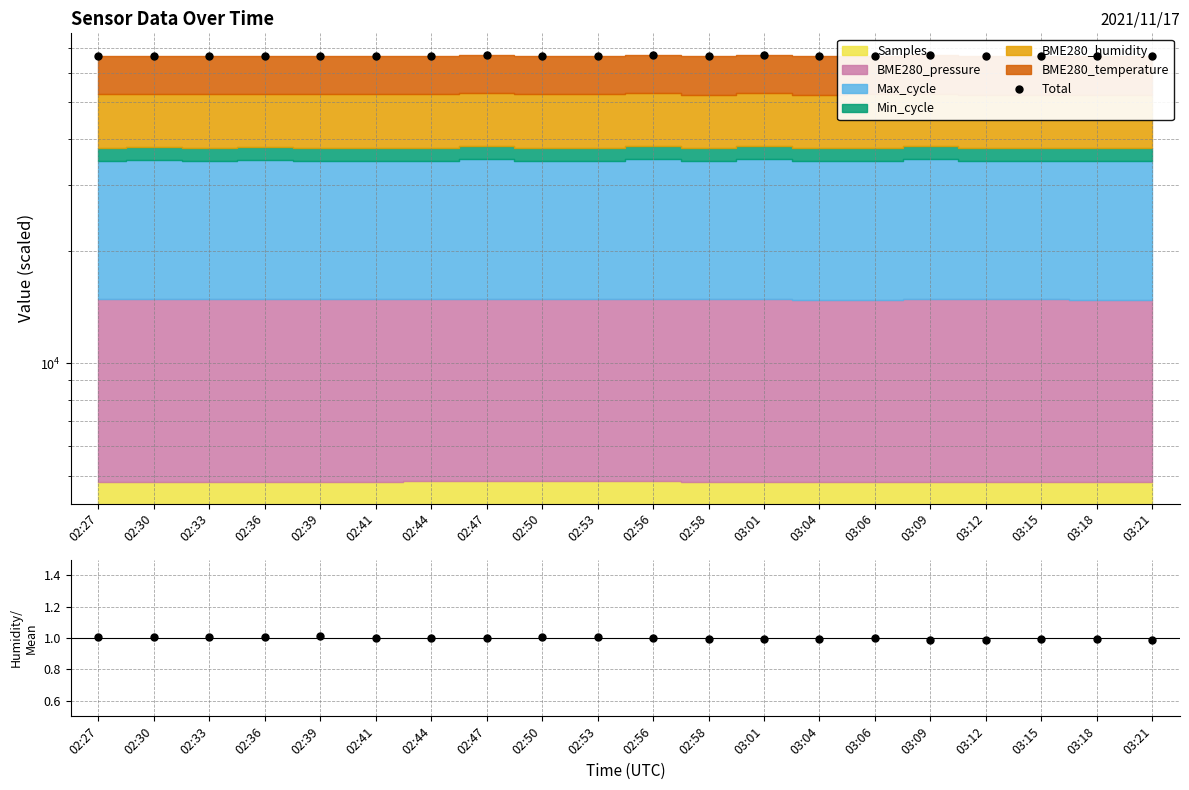

What is the total value across all series at 03:15?

66619.3